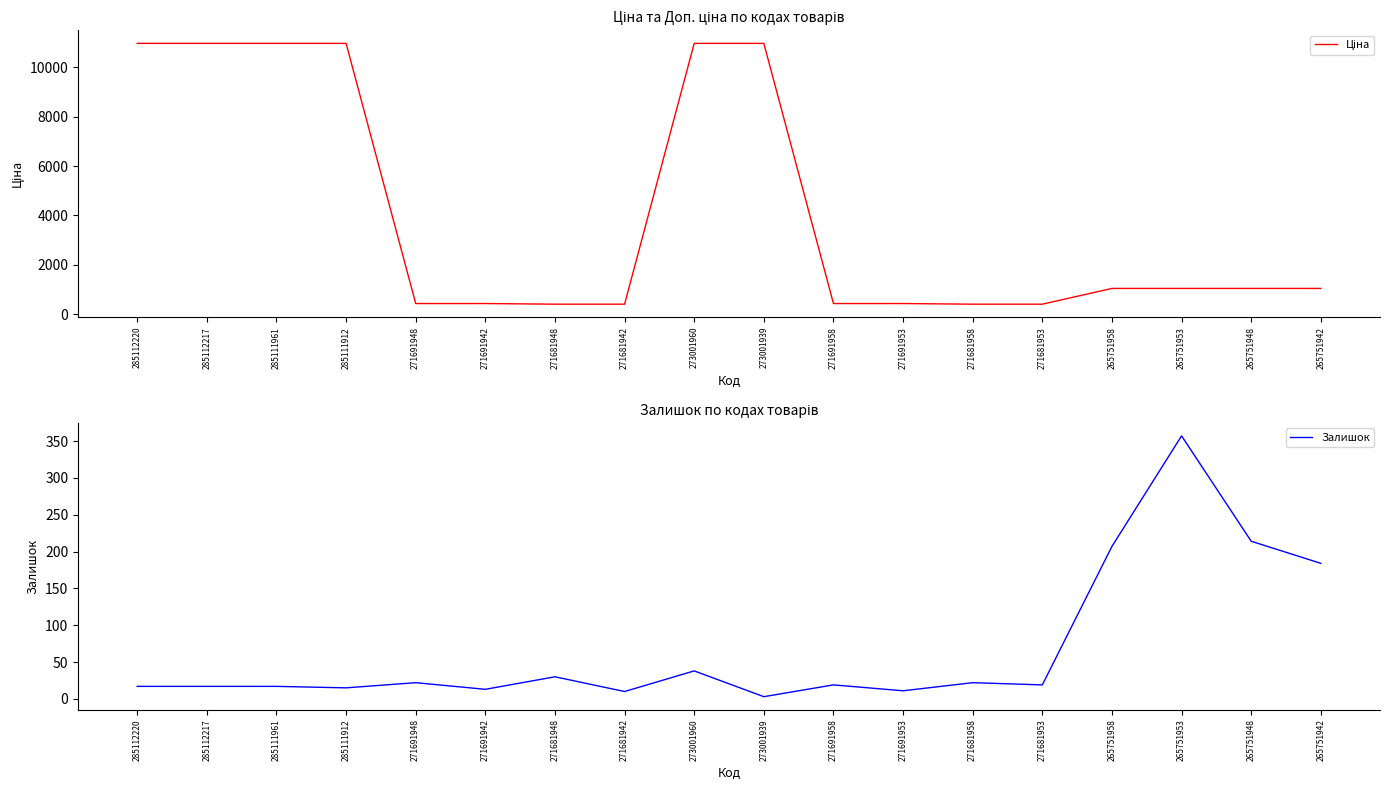

Where is the first local maximum for Залишок?

271691948